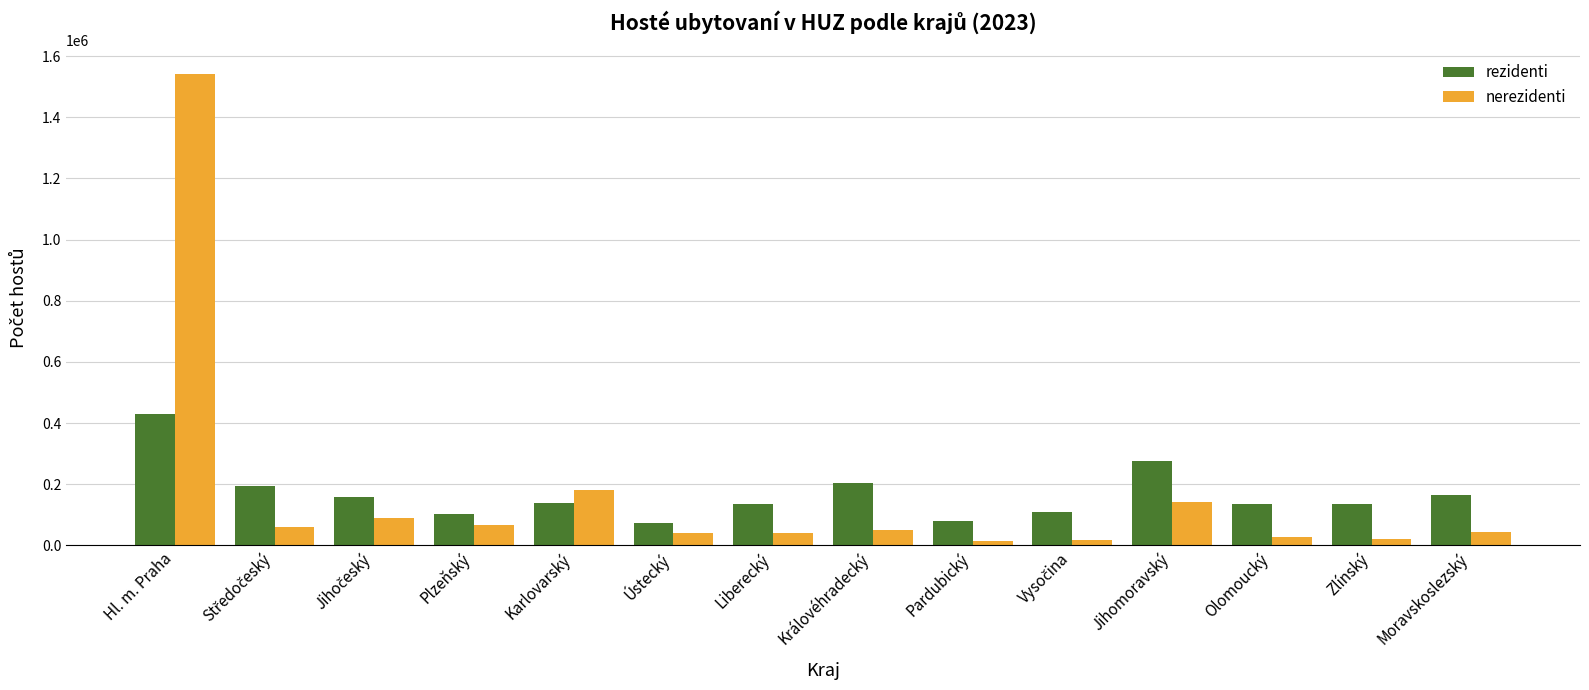

Rank the series at Jihomoravský from highest to lowest value.

rezidenti, nerezidenti